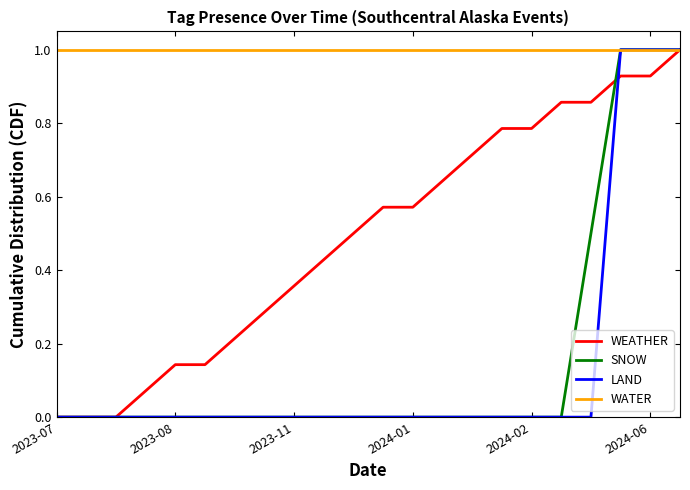

Which series has the largest total across all categories?

WATER